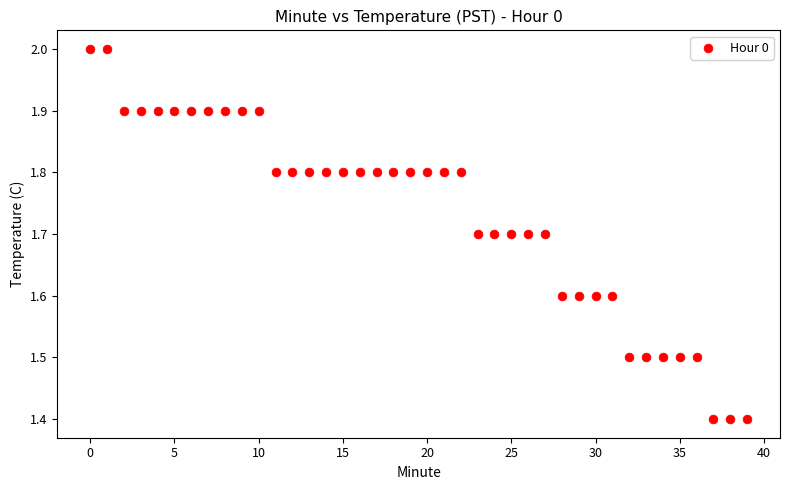

What is the range of Y values (max minus min)?

0.6